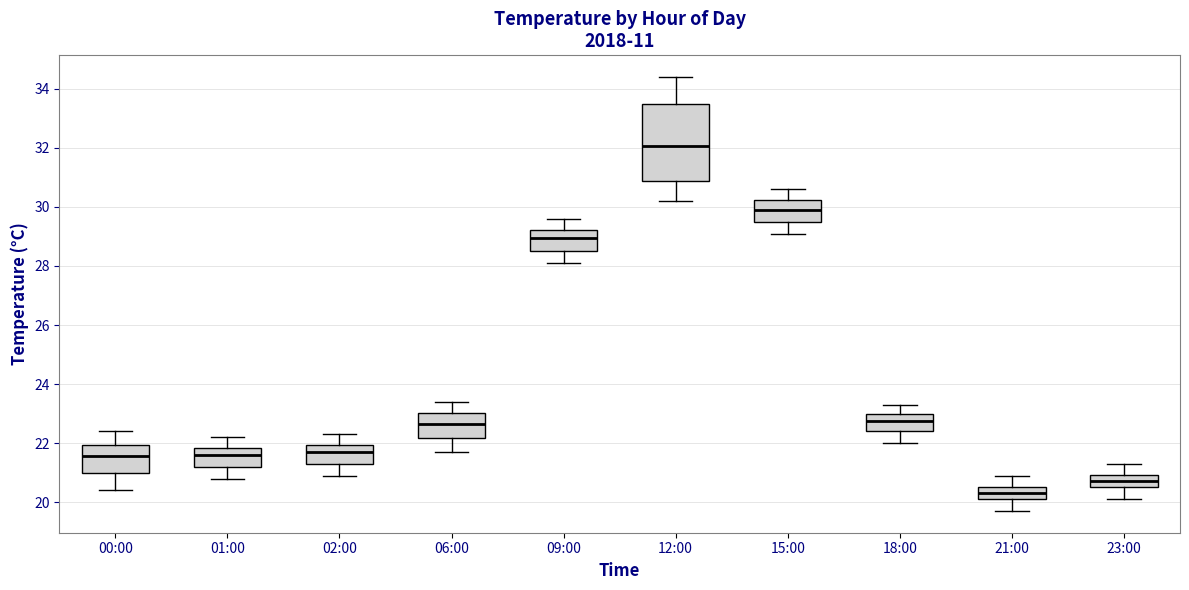

Reading left to right, transcribe this box plot: for each box, give where its median line is, the range the box spans, and where its two whiskers end, as read against the y-axis. The values are not printed on the chart, so give them approximately, as read against the axis.

00:00: median 21.6, box 21.0 to 22.0, whiskers 20.4 to 22.4
01:00: median 21.6, box 21.2 to 21.8, whiskers 20.8 to 22.2
02:00: median 21.8, box 21.4 to 22.0, whiskers 21.0 to 22.4
06:00: median 22.6, box 22.2 to 23.0, whiskers 21.8 to 23.4
09:00: median 29.0, box 28.6 to 29.2, whiskers 28.2 to 29.6
12:00: median 32.0, box 30.8 to 33.6, whiskers 30.2 to 34.4
15:00: median 30.0, box 29.6 to 30.2, whiskers 29.2 to 30.6
18:00: median 22.8, box 22.4 to 23.0, whiskers 22.0 to 23.4
21:00: median 20.4, box 20.2 to 20.6, whiskers 19.8 to 21.0
23:00: median 20.8, box 20.6 to 21.0, whiskers 20.2 to 21.4